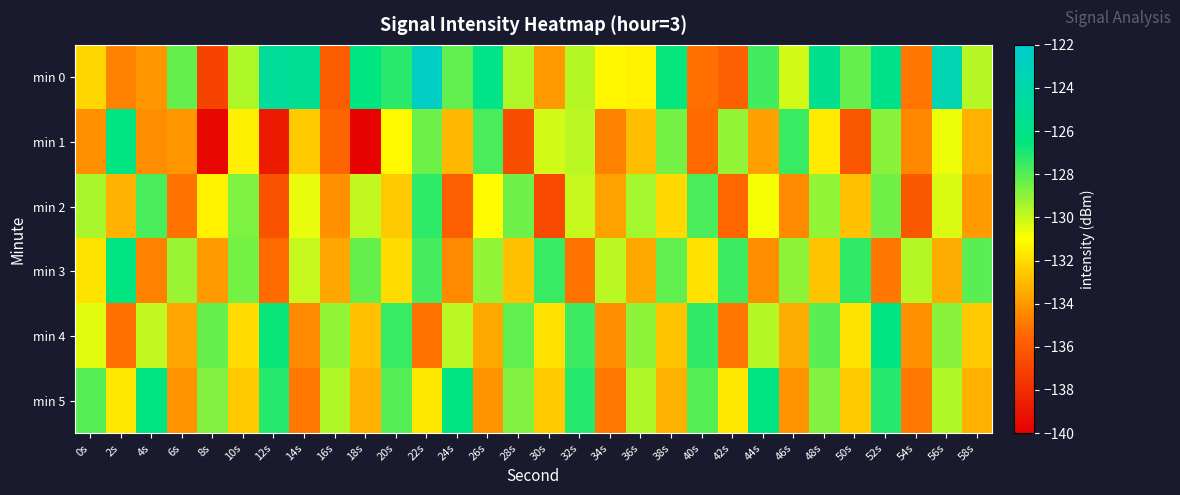

Reading left to right, list all the values displayed in this chart.

min 0: 0s=-132.1	2s=-134.6	4s=-134.1	6s=-128.3	8s=-137.0	10s=-129.5	12s=-125.0	14s=-125.3	16s=-135.9	18s=-126.5	20s=-127.3	22s=-122.4	24s=-128.2	26s=-126.1	28s=-129.6	30s=-134.0	32s=-129.7	34s=-131.3	36s=-131.4	38s=-126.6	40s=-135.2	42s=-135.7	44s=-127.6	46s=-130.2	48s=-125.6	50s=-128.3	52s=-125.8	54s=-135.1	56s=-123.6	58s=-129.7
min 1: 0s=-134.2	2s=-126.6	4s=-134.3	6s=-134.0	8s=-139.7	10s=-131.5	12s=-138.8	14s=-132.6	16s=-135.5	18s=-139.8	20s=-131.2	22s=-128.4	24s=-133.1	26s=-127.8	28s=-136.5	30s=-130.2	32s=-129.8	34s=-134.7	36s=-132.9	38s=-128.6	40s=-135.4	42s=-129.1	44s=-133.8	46s=-127.5	48s=-131.6	50s=-136.2	52s=-128.9	54s=-134.5	56s=-130.7	58s=-133.3
min 2: 0s=-129.5	2s=-133.2	4s=-127.8	6s=-135.1	8s=-131.4	10s=-128.7	12s=-136.3	14s=-130.6	16s=-134.2	18s=-129.9	20s=-132.6	22s=-127.3	24s=-135.8	26s=-131.1	28s=-128.4	30s=-136.7	32s=-130.0	34s=-133.7	36s=-129.4	38s=-132.1	40s=-127.8	42s=-135.5	44s=-130.8	46s=-134.4	48s=-129.1	50s=-132.8	52s=-128.5	54s=-136.0	56s=-130.3	58s=-133.9
min 3: 0s=-131.8	2s=-126.5	4s=-134.7	6s=-129.2	8s=-133.9	10s=-128.6	12s=-135.3	14s=-130.0	16s=-133.6	18s=-128.3	20s=-132.0	22s=-127.7	24s=-134.4	26s=-129.1	28s=-132.8	30s=-127.5	32s=-135.1	34s=-129.8	36s=-133.5	38s=-128.2	40s=-131.9	42s=-127.6	44s=-134.3	46s=-129.0	48s=-132.7	50s=-127.4	52s=-135.0	54s=-129.7	56s=-133.4	58s=-128.1
min 4: 0s=-130.5	2s=-135.2	4s=-129.9	6s=-133.6	8s=-128.3	10s=-132.0	12s=-126.7	14s=-134.4	16s=-129.1	18s=-132.8	20s=-127.5	22s=-135.1	24s=-129.8	26s=-133.5	28s=-128.2	30s=-131.9	32s=-127.6	34s=-134.3	36s=-129.0	38s=-132.7	40s=-127.4	42s=-135.0	44s=-129.7	46s=-133.4	48s=-128.1	50s=-131.8	52s=-126.5	54s=-134.2	56s=-128.9	58s=-132.6
min 5: 0s=-128.0	2s=-131.7	4s=-126.4	6s=-134.1	8s=-128.8	10s=-132.5	12s=-127.2	14s=-134.9	16s=-129.6	18s=-133.3	20s=-128.0	22s=-131.7	24s=-126.4	26s=-134.1	28s=-128.8	30s=-132.5	32s=-127.2	34s=-134.9	36s=-129.6	38s=-133.3	40s=-128.0	42s=-131.7	44s=-126.4	46s=-134.1	48s=-128.8	50s=-132.5	52s=-127.2	54s=-134.9	56s=-129.6	58s=-133.3